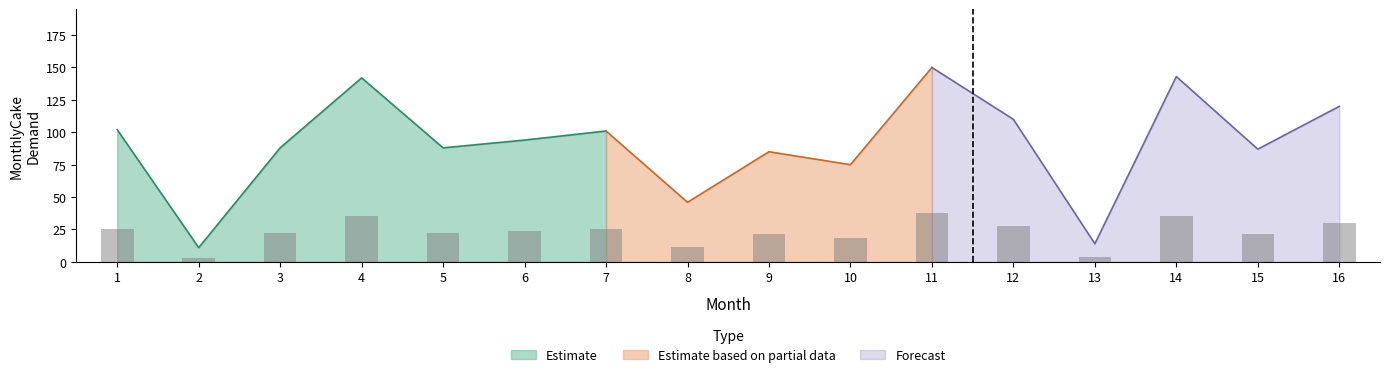

Which category has the lowest value across all series?

2